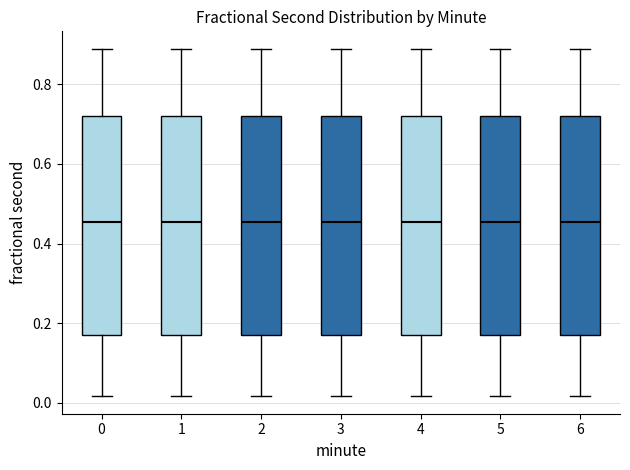

Where is the upper edge of the box at x = 5 on the y-axis? The values are not printed on the chart, so give them approximately, as read against the axis.

0.72